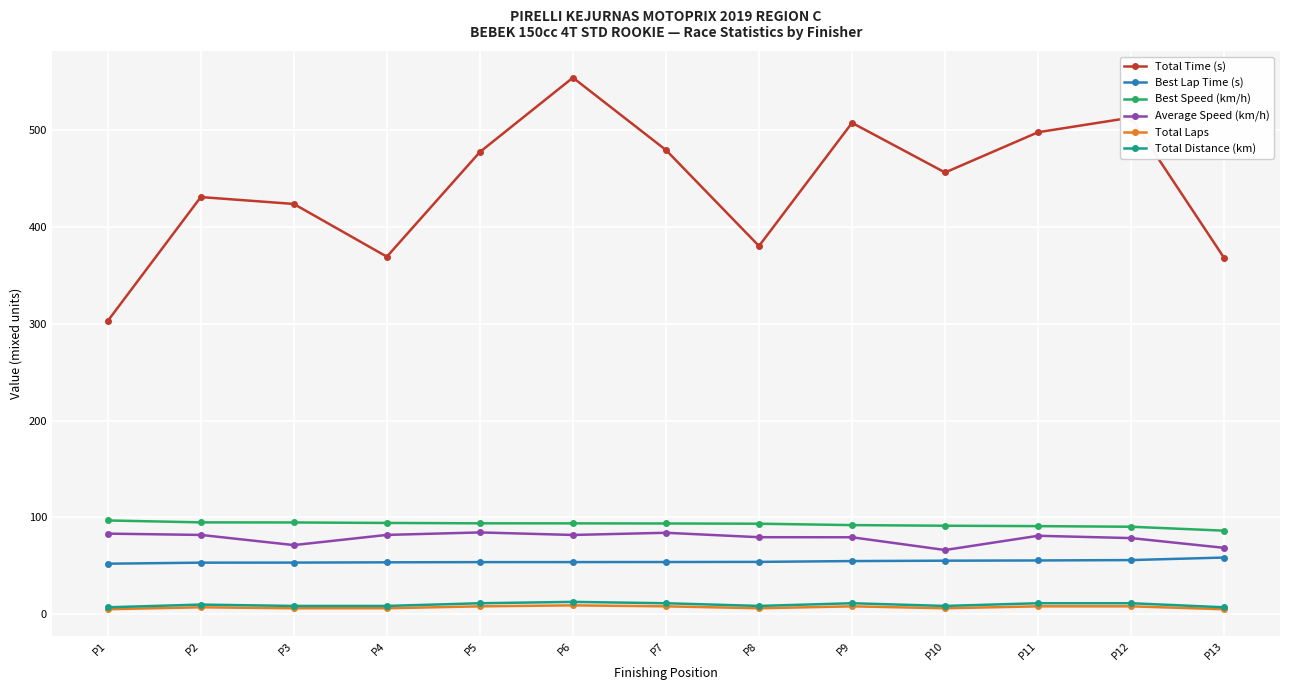

The value of Total Laps at P3 is 6.0. True or false?

True